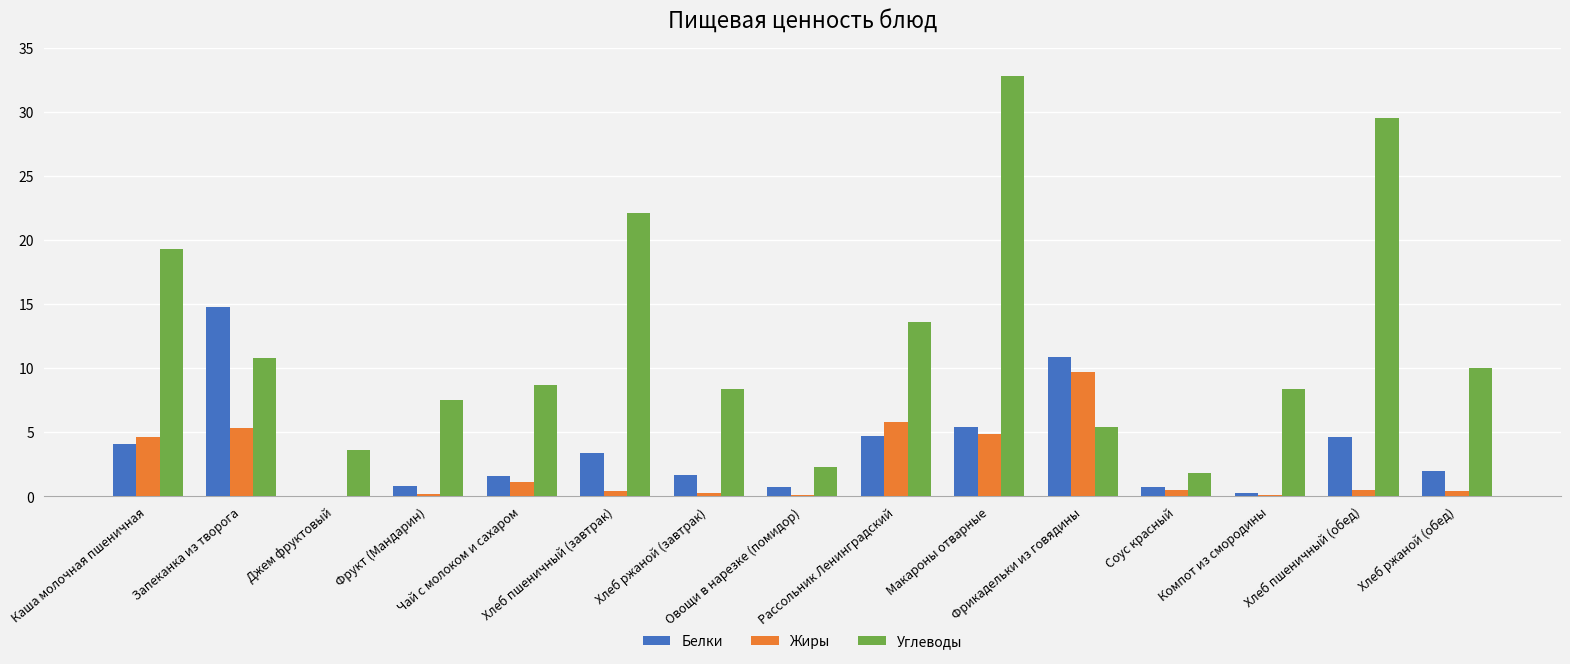

Which series has the largest total across all categories?

Углеводы